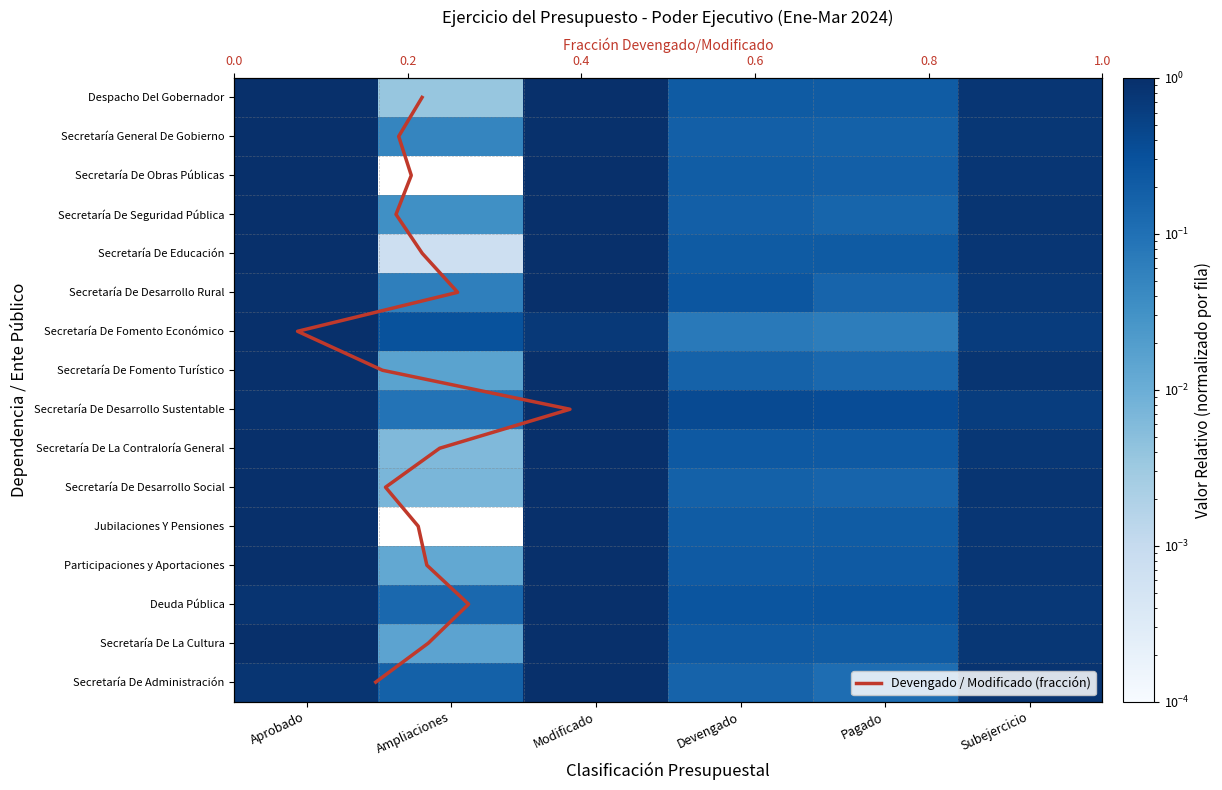

Which has a higher value, Devengado or Subejercicio?

Subejercicio